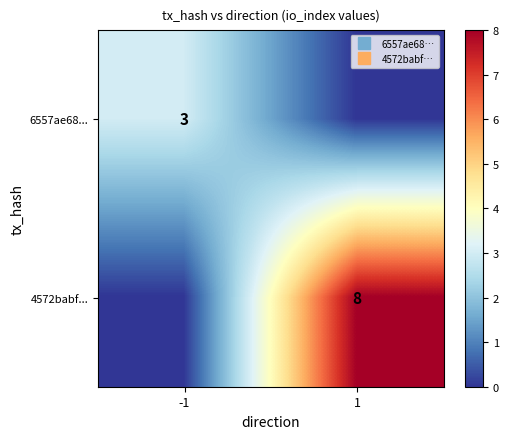

What is the sum of the 4572babf... values at -1 and 1?

8